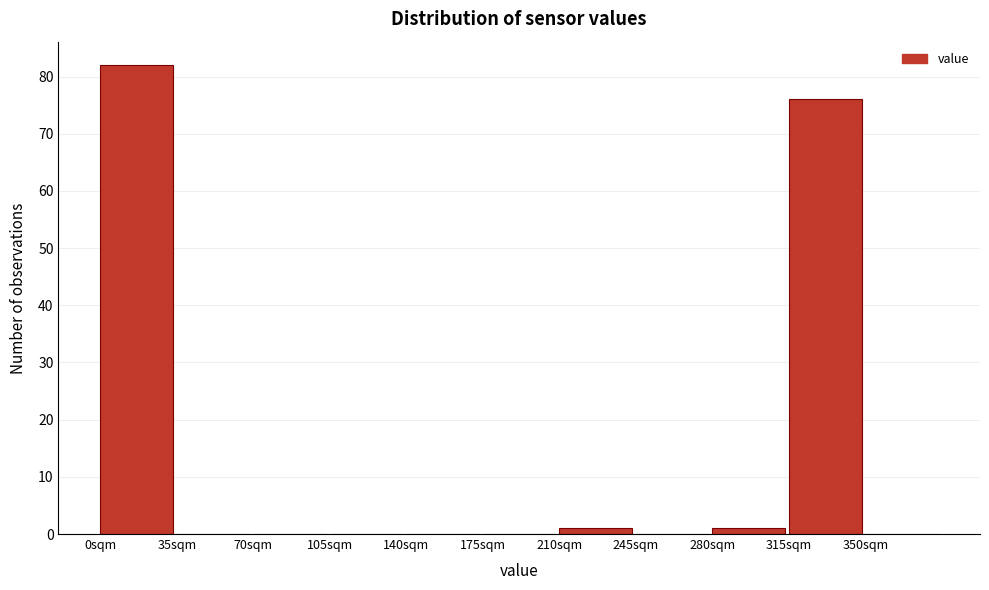

How tall is the bar that spans 210 to 245 on the x-axis? The values are not printed on the chart, so give them approximately, as read against the axis.

1